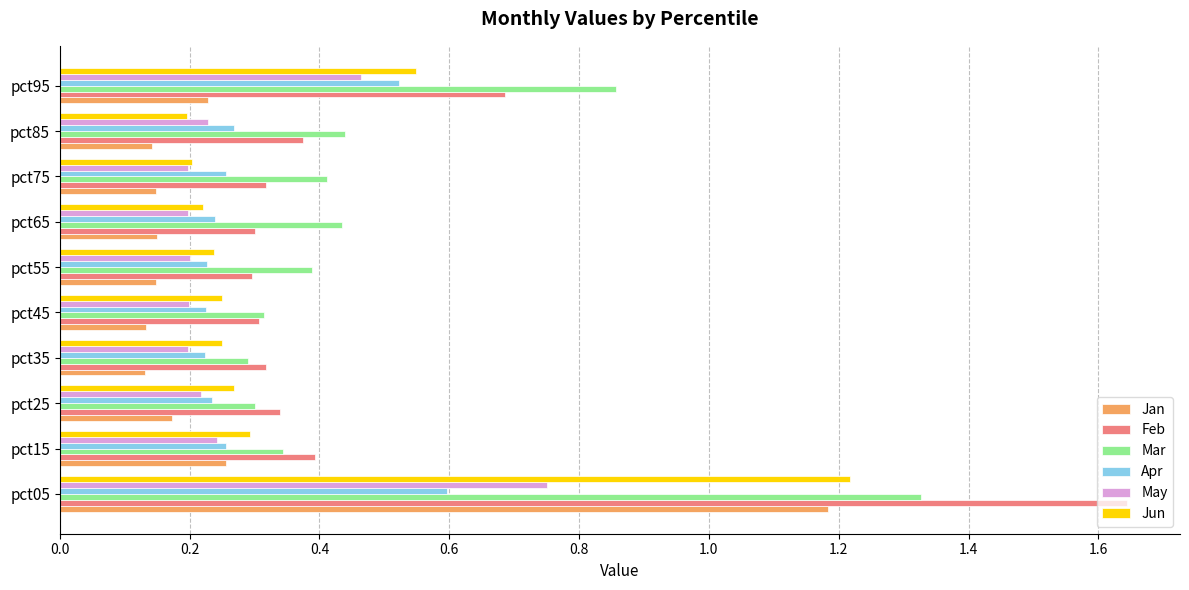

Which series has the widest spread of values?

Feb